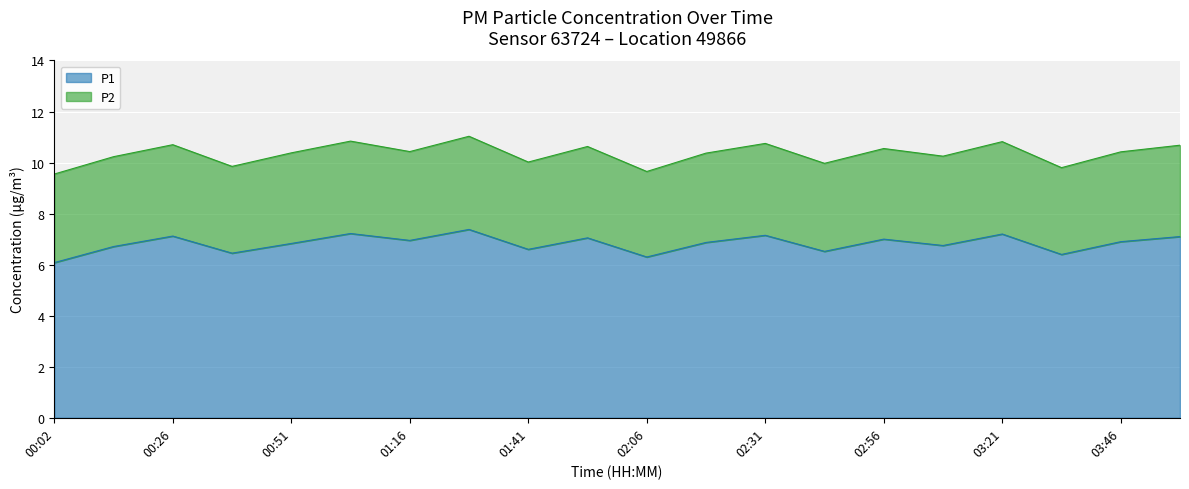

What is the value of the 17th point from the left?

7.2